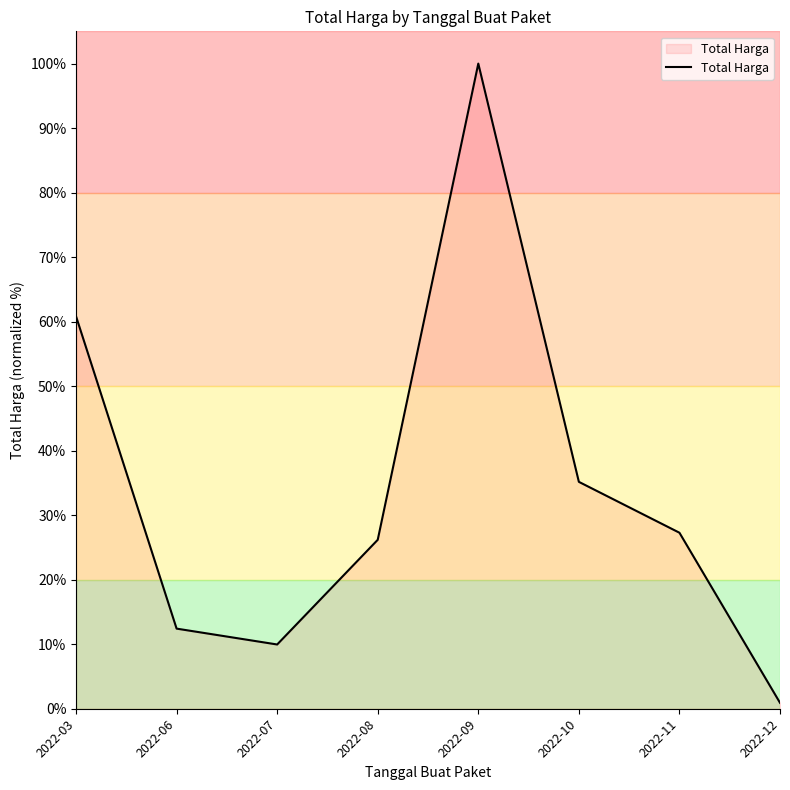

Read the value at 2022-03.

60.8